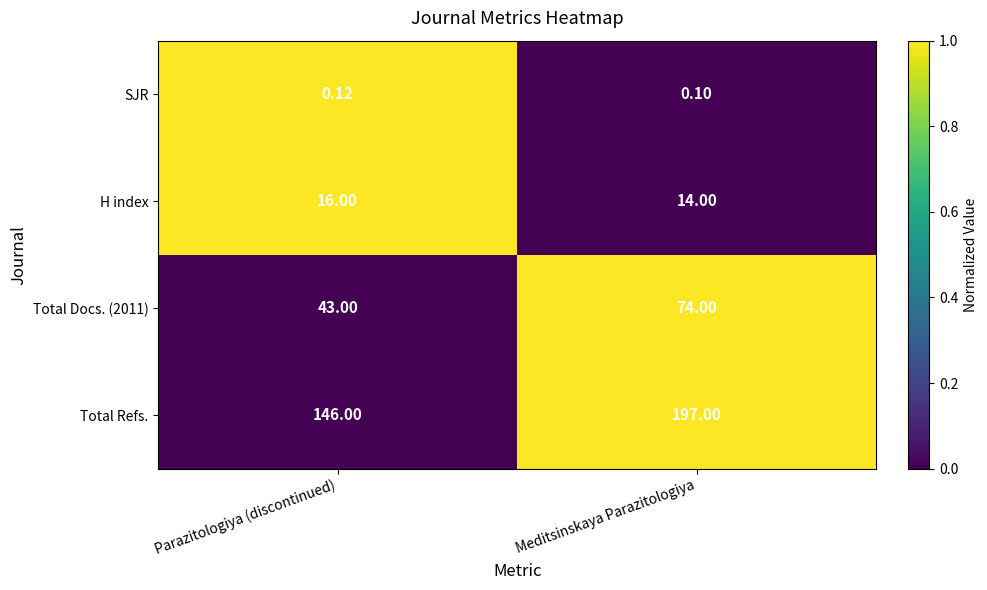

Which series has the widest spread of values?

Total Refs.